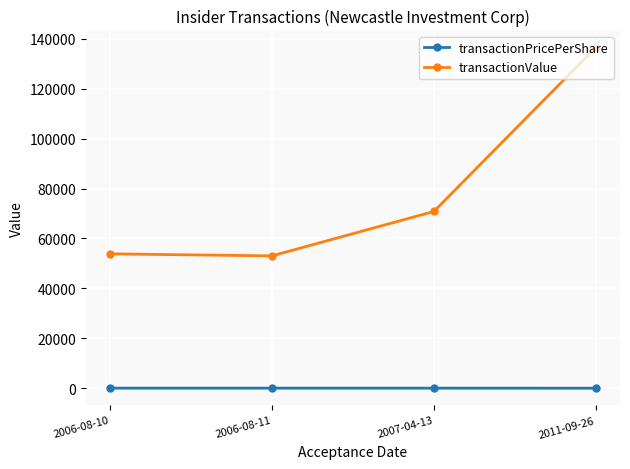

Is the value of transactionValue at 2011-09-26 greater than the value of transactionPricePerShare at 2011-09-26?

Yes